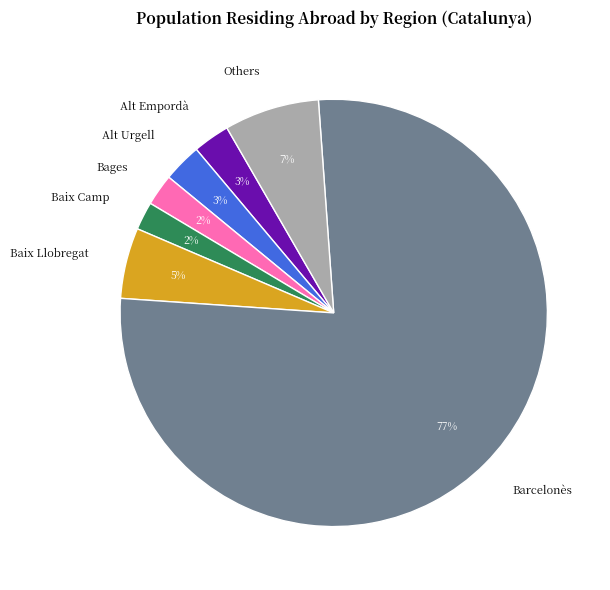

To the nearest percent, what is the difference between the Alt Urgell and Baix Camp slice percentages?

1%